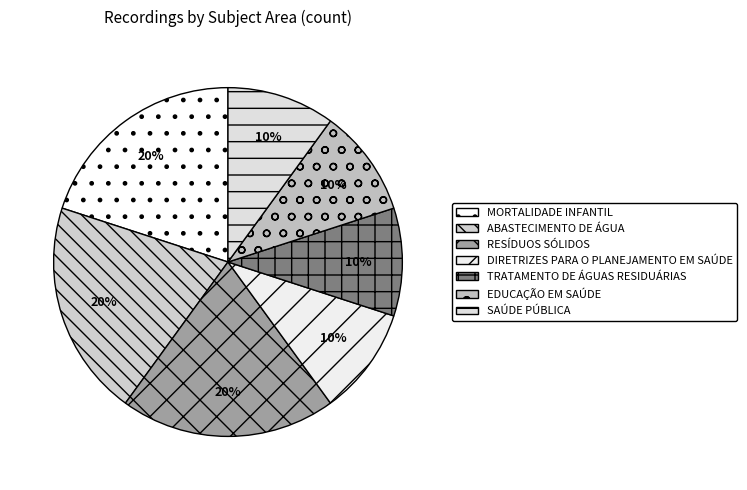

What is the ratio of the value at ABASTECIMENTO DE ÁGUA to the value at MORTALIDADE INFANTIL?

1.0